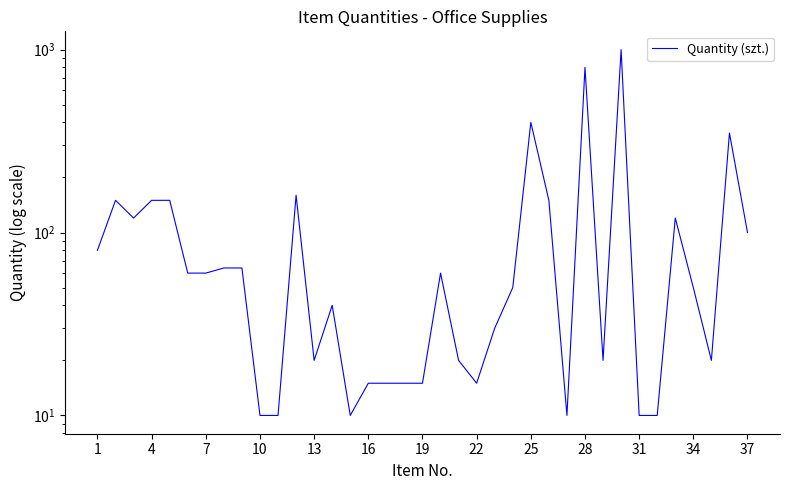

True or false: the data shows 22 at 16.

False